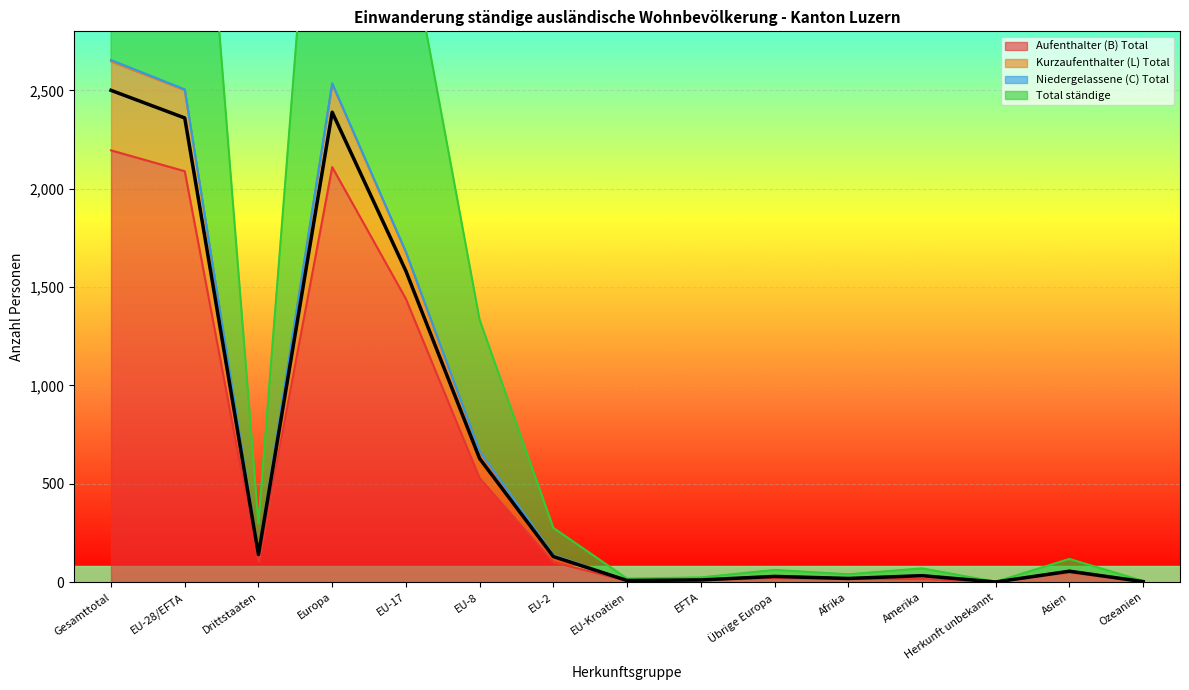

What is the label of the 12th point from the left?

Amerika